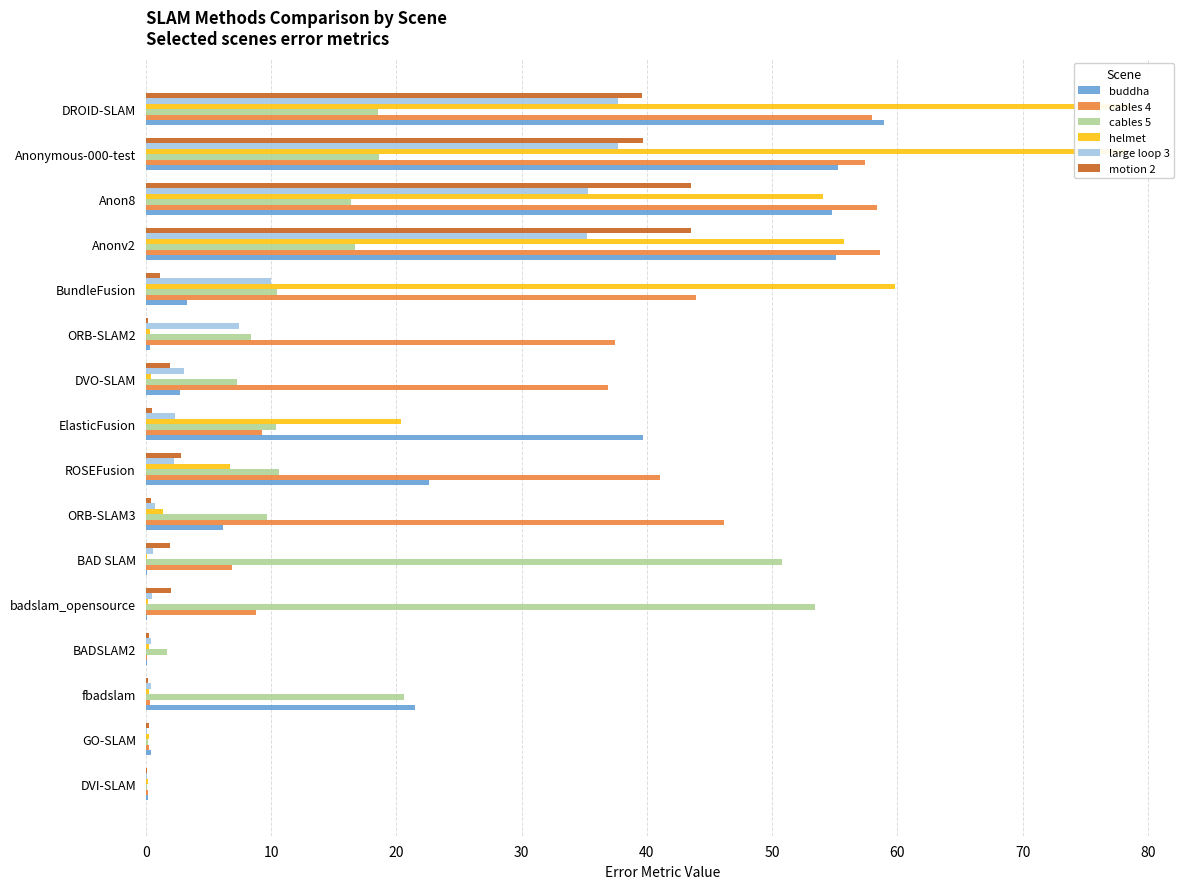

The value of cables 4 at ORB-SLAM2 is 21.5. True or false?

False